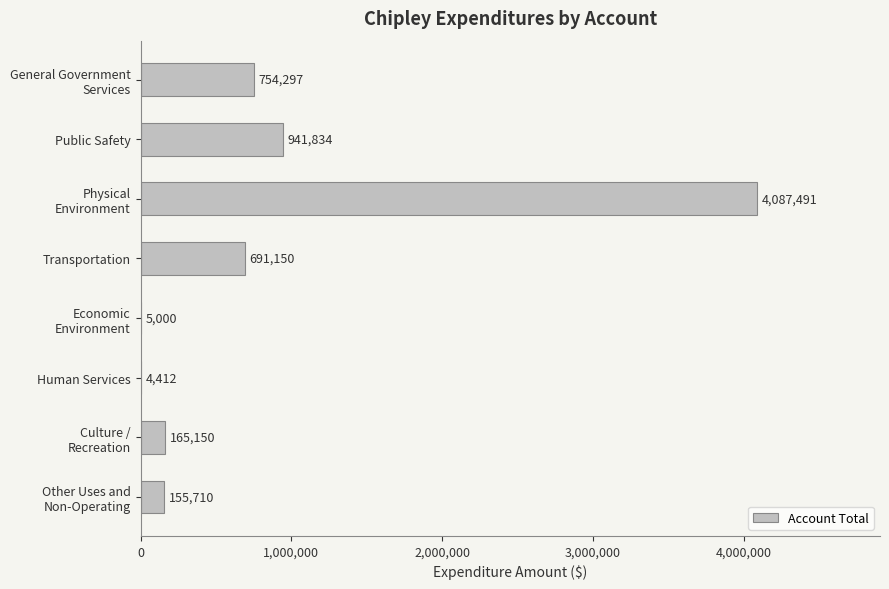

What is the sum of all values?

6805044